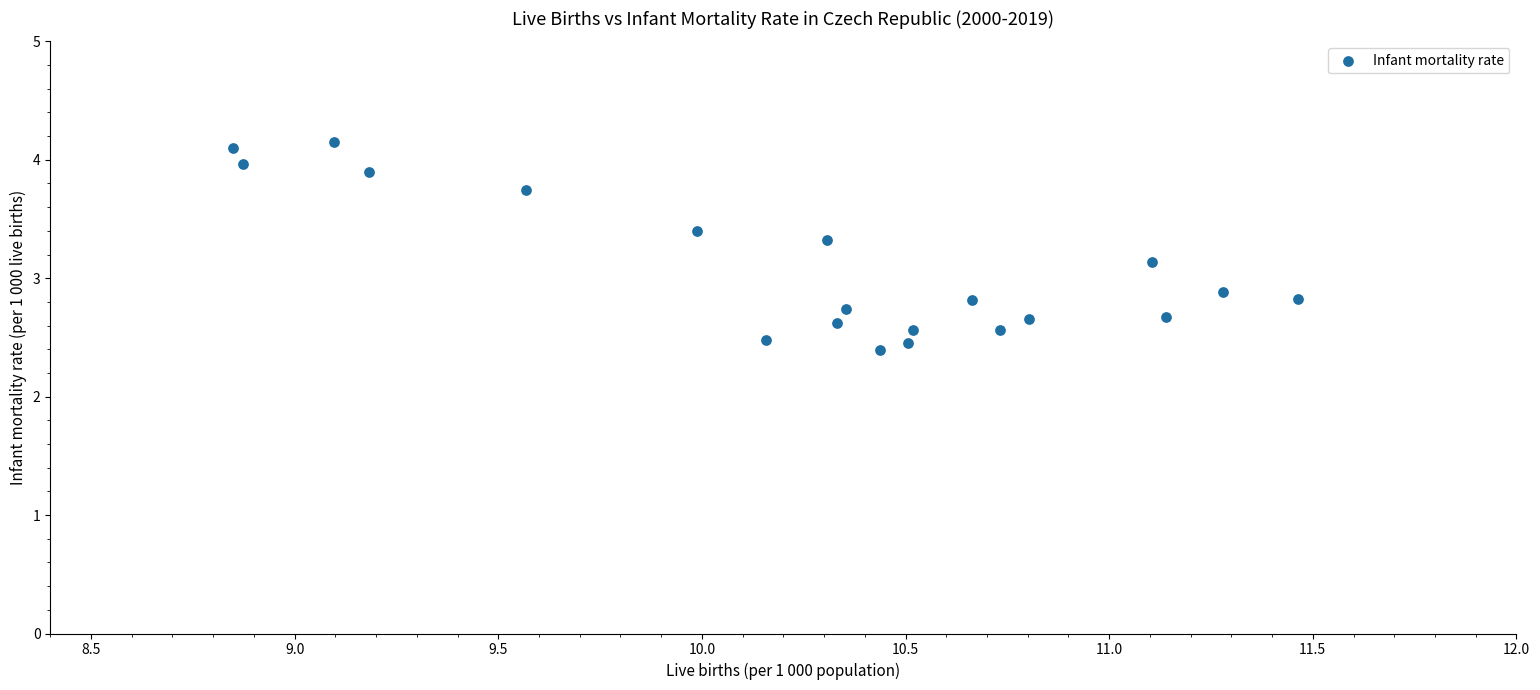

What is the range of Y values (max minus min)?

1.8